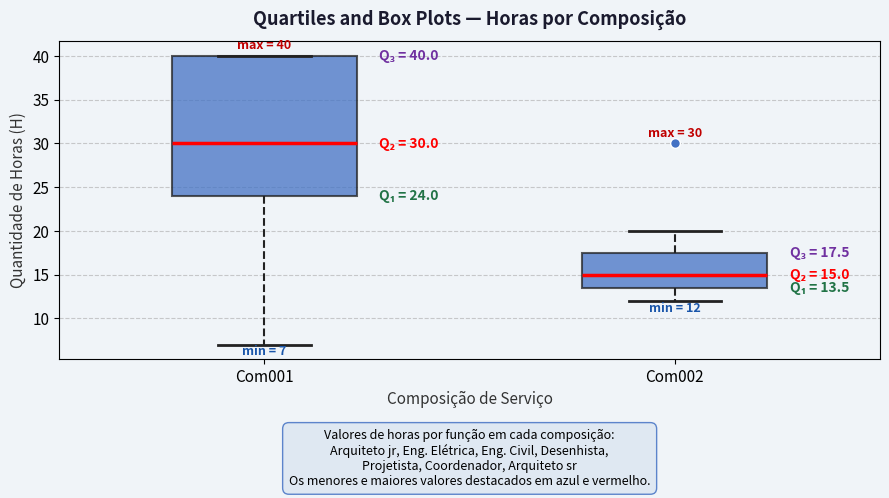

Which box is the tallest, from its lower edge to its upper edge?

Com001